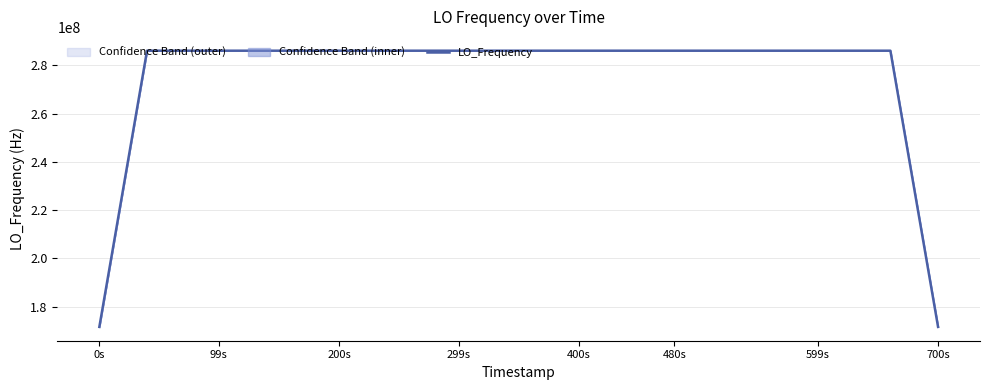

How many lines are shown in the chart?

1